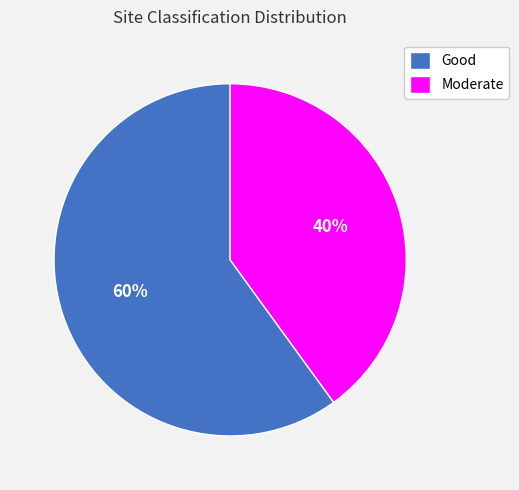

Between Good and Moderate, which is larger?

Good